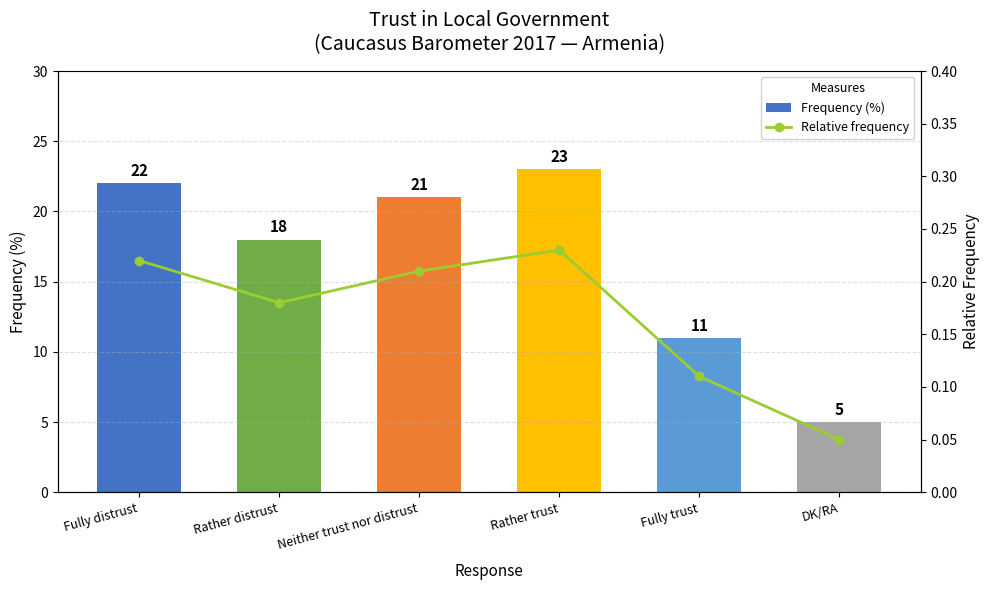

What is the label of the 4th bar from the left?

Rather trust